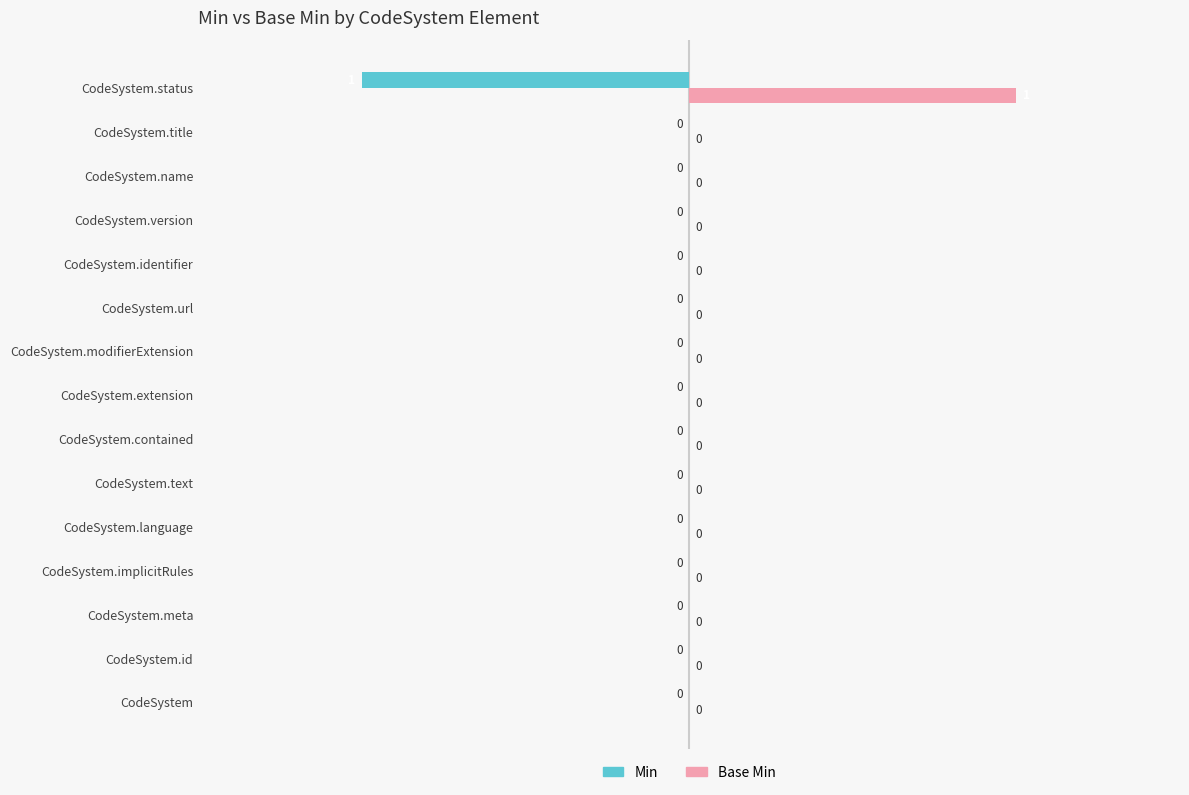

Count the number of categories in the chart.

15